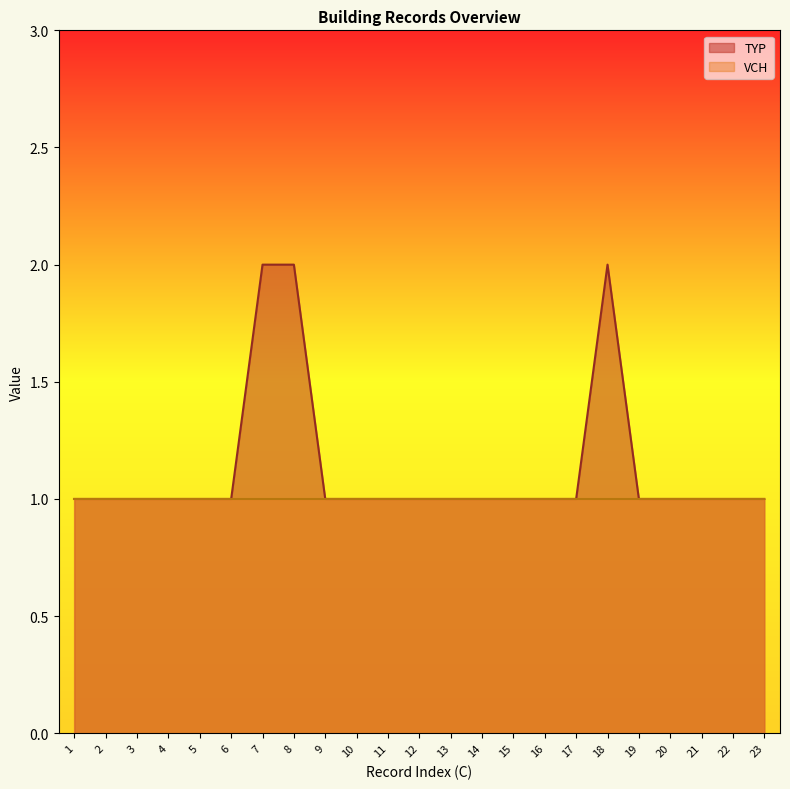

List the series in order of their peak value, highest first.

TYP, VCH